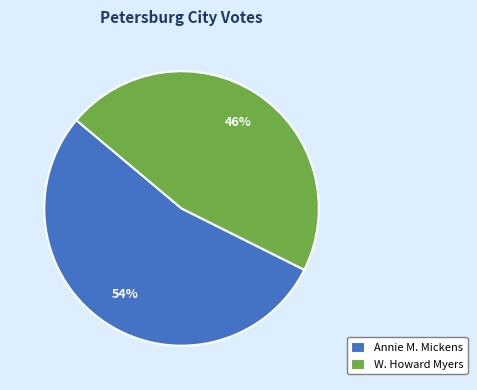

What is the ratio of the value at Annie M. Mickens to the value at W. Howard Myers?

1.2